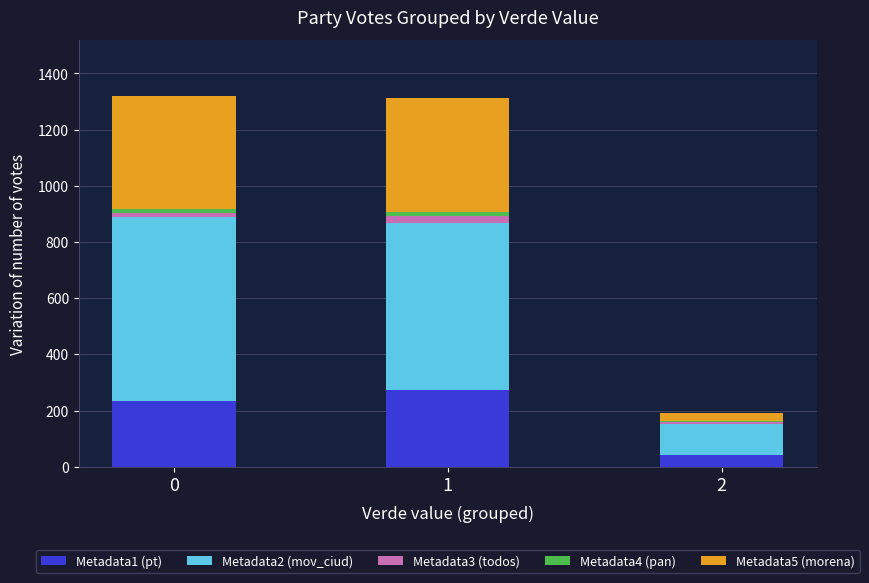

How many categories are shown in the chart?

3